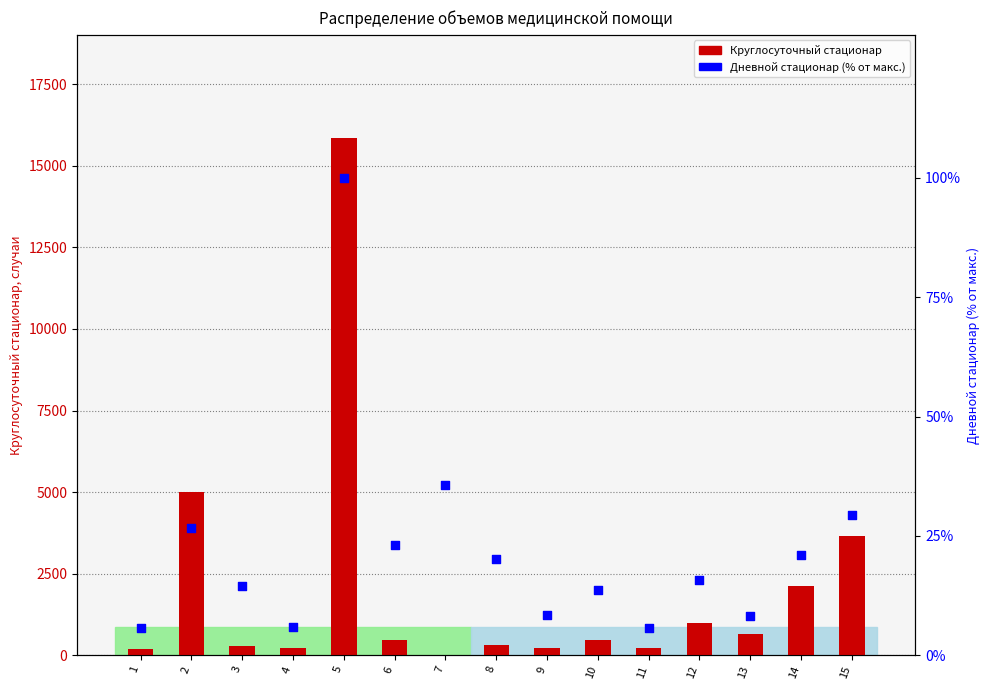

At which category is the sum across all series the highest?

5